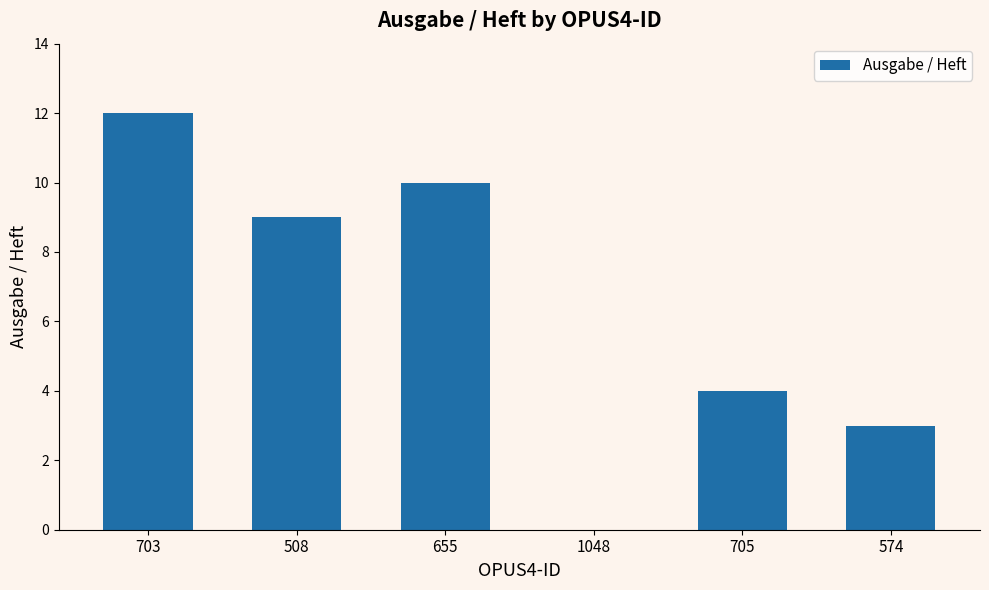

Reading right to left, extract all data points from this chart.

574=3	705=4	1048=0	655=10	508=9	703=12